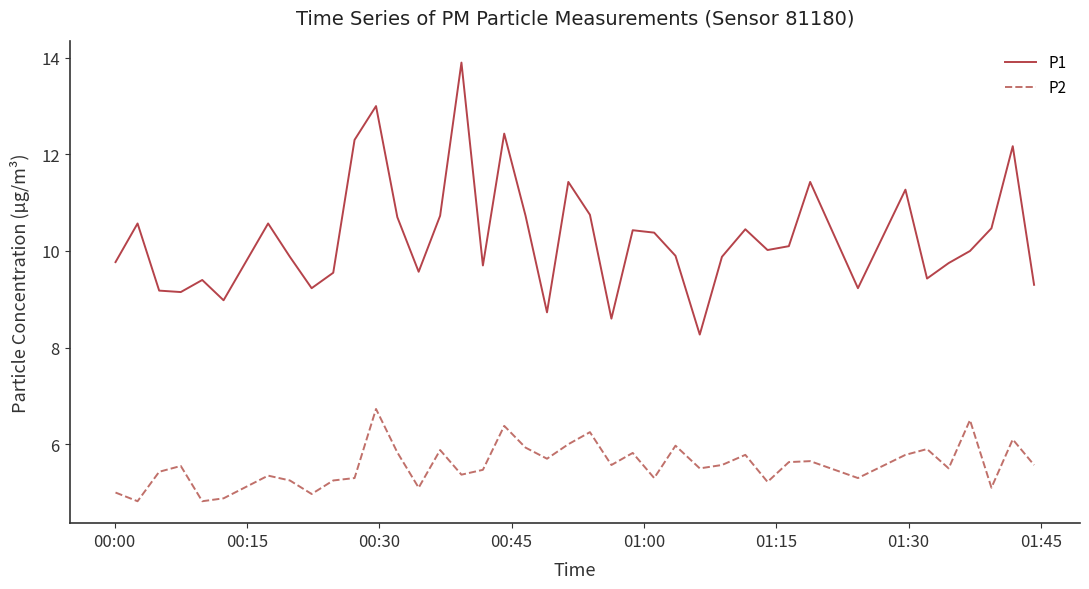

True or false: P2 and P1 intersect in this chart.

False